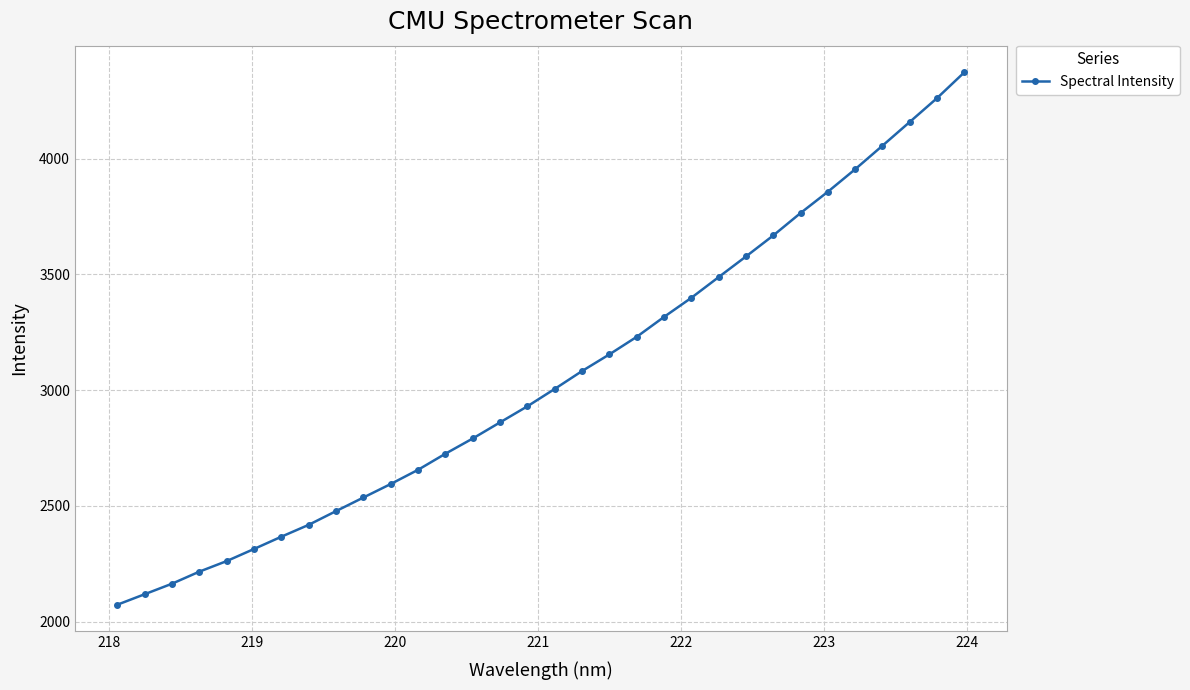

What is the sum of all values?

97852.8